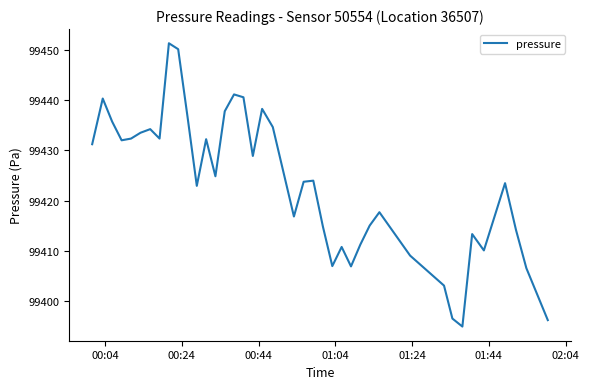

What is the greatest value displayed?

99451.3